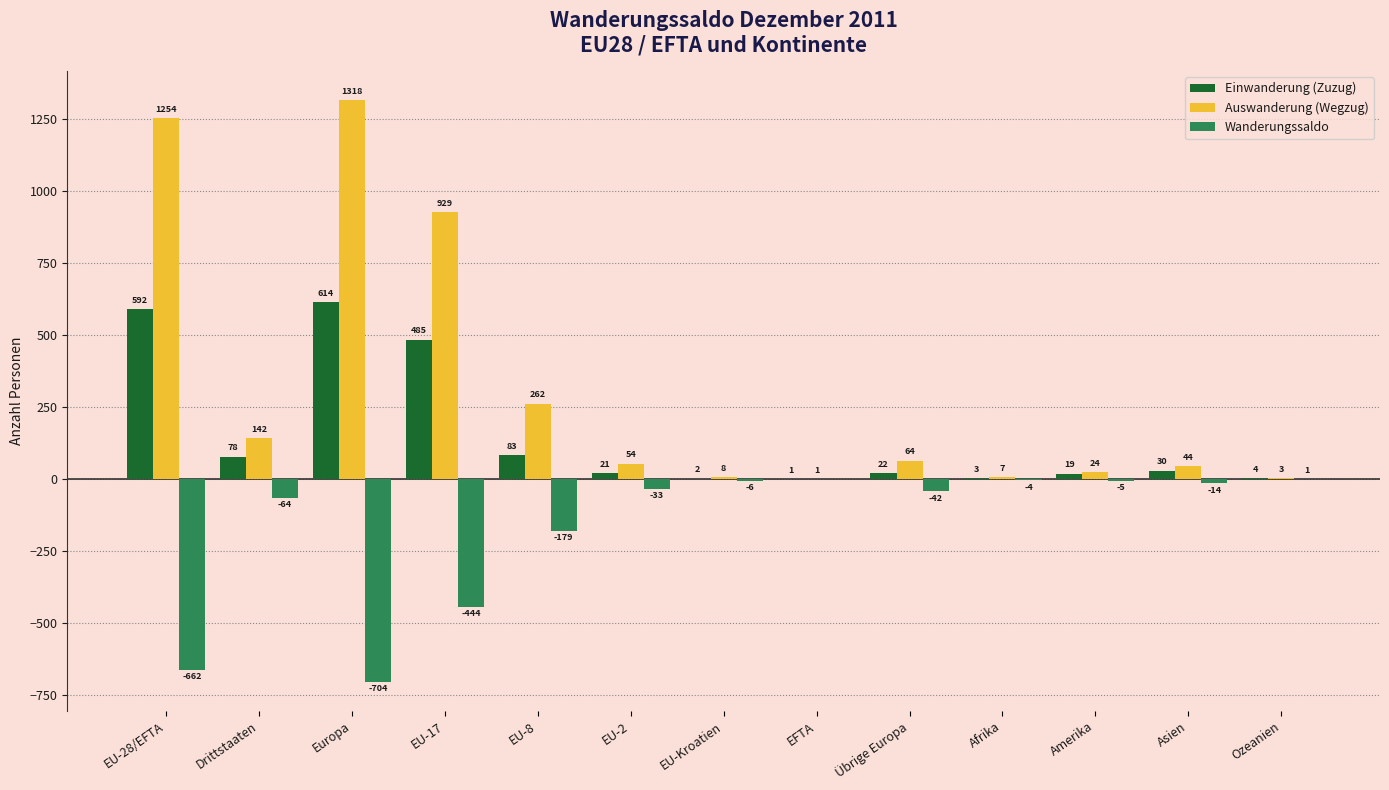

The value of Wanderungssaldo at EU-17 is -233. True or false?

False